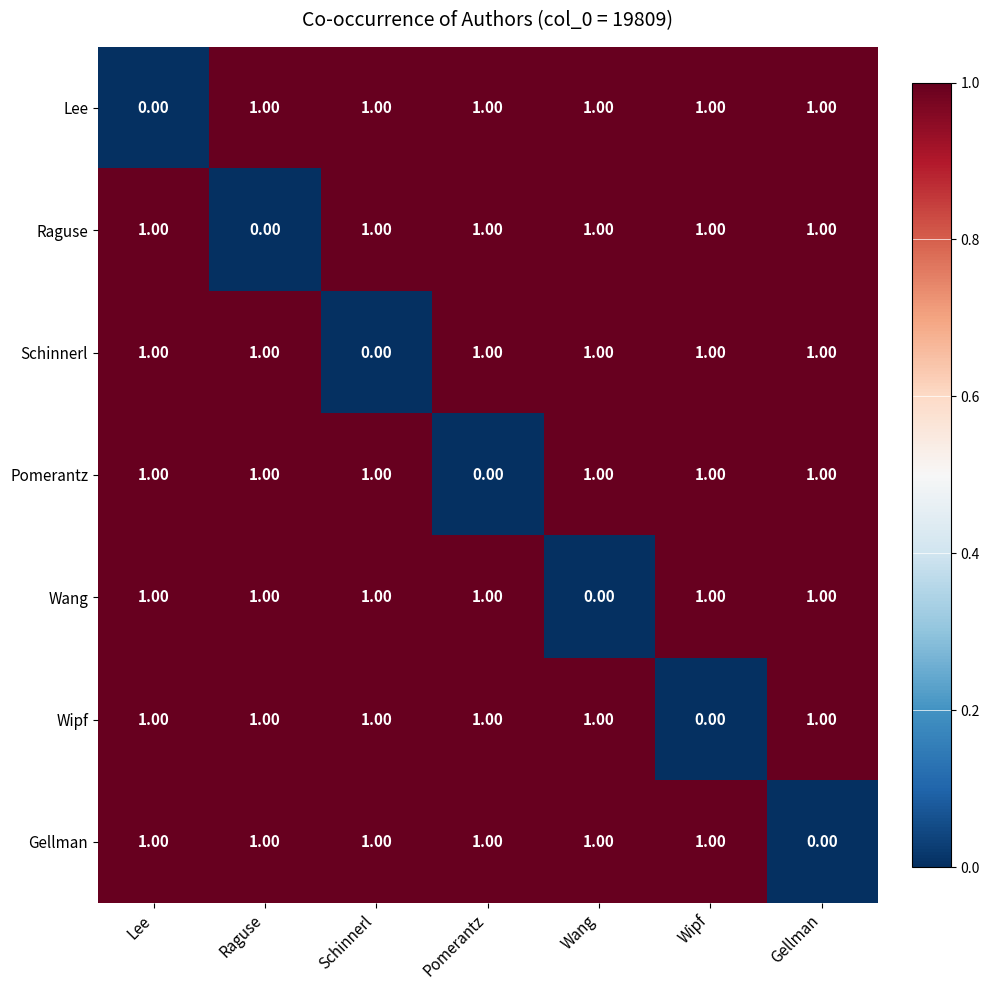

What is the sum of all Raguse values?

6